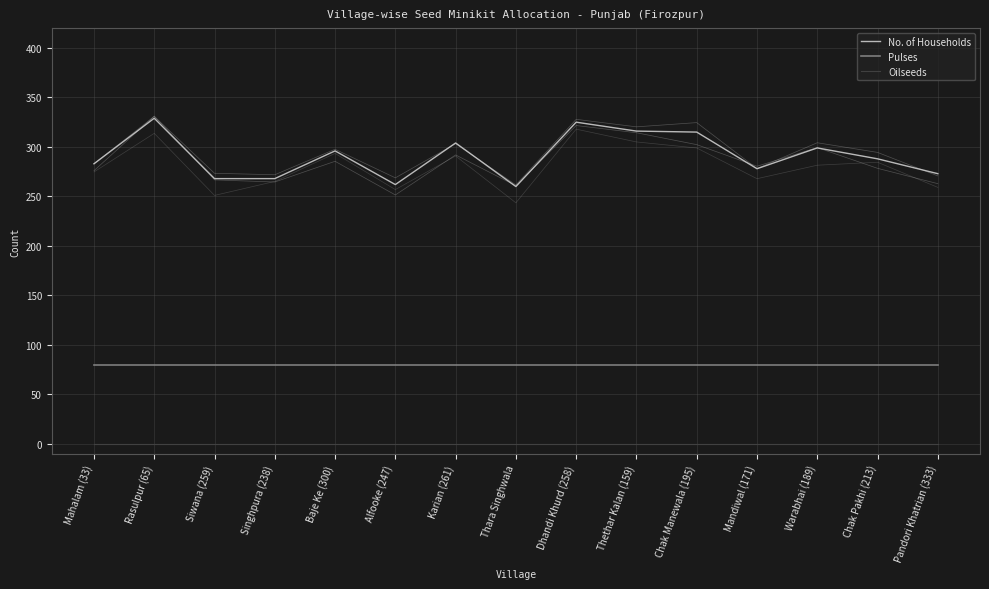

What is the difference between the No. of Households values at Baje Ke (300) and Chak Manewala (195)?

19